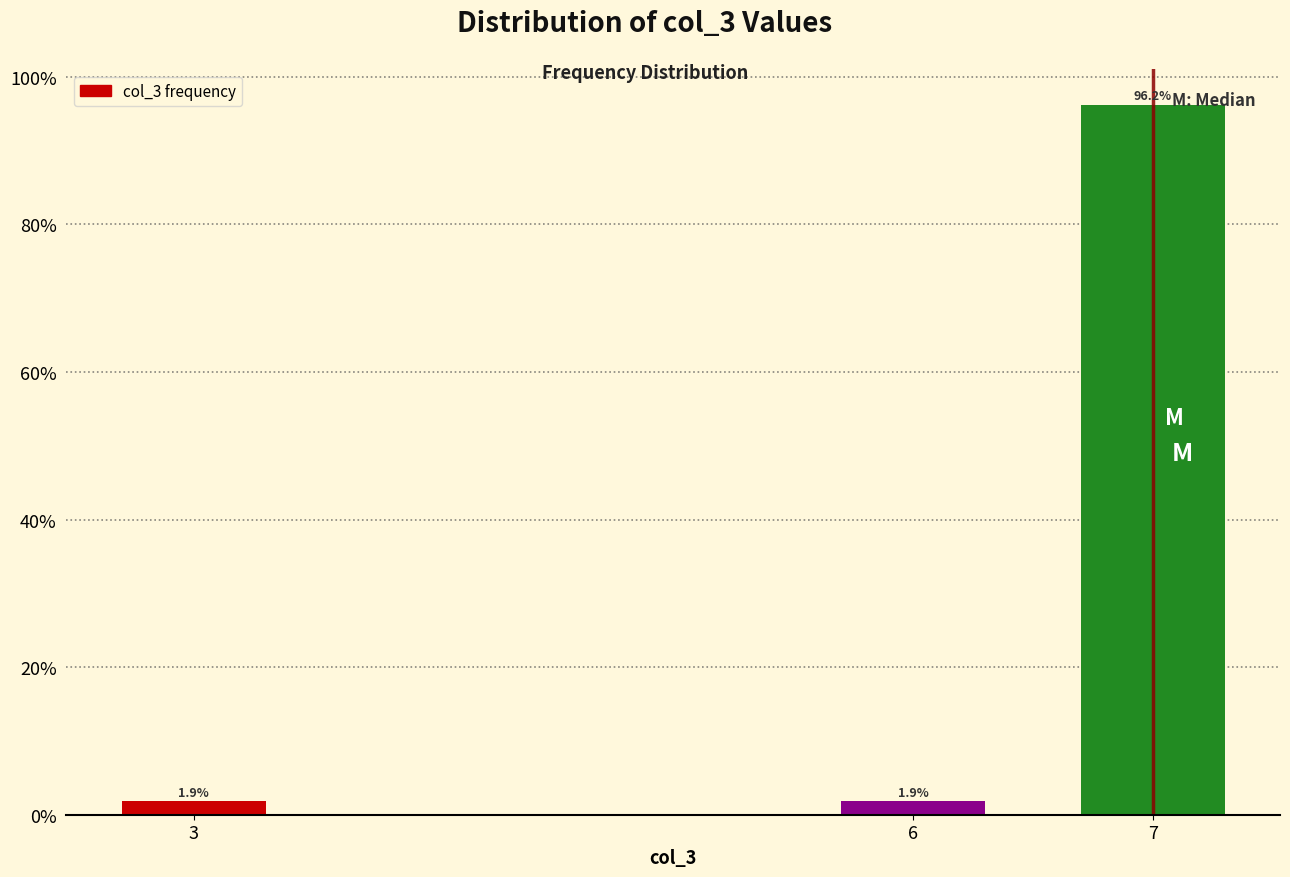

The value at 3 is 1.9. True or false?

True